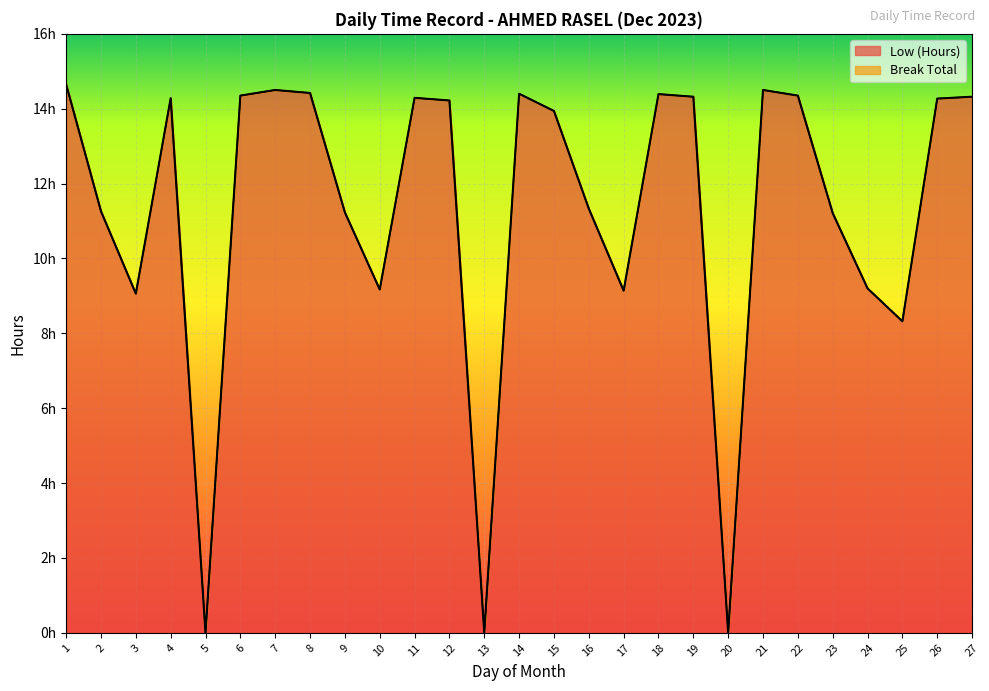

At which category does the data reach its first local valley?

3